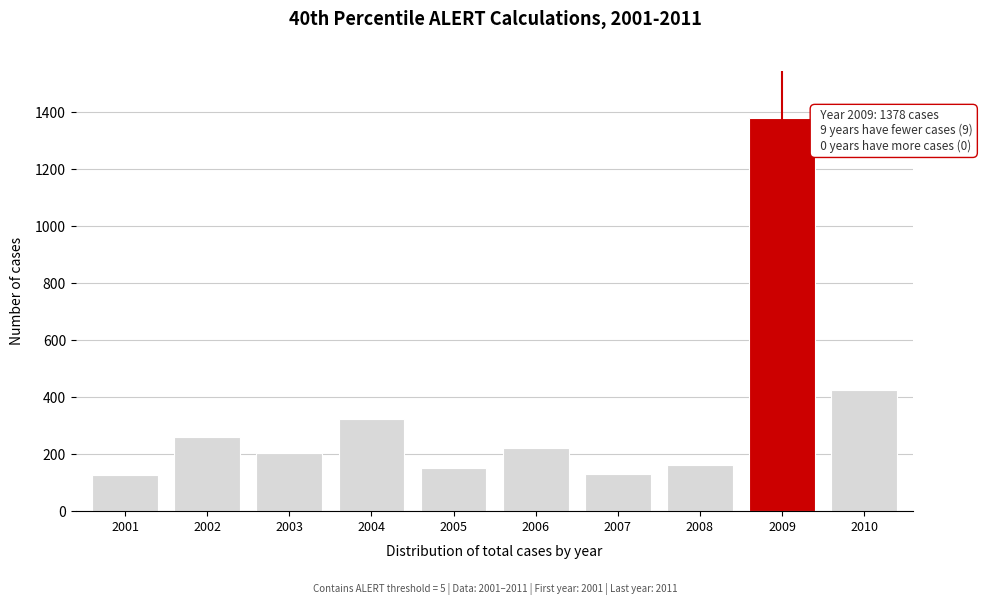

What is the value of the 3rd bar from the left?

203